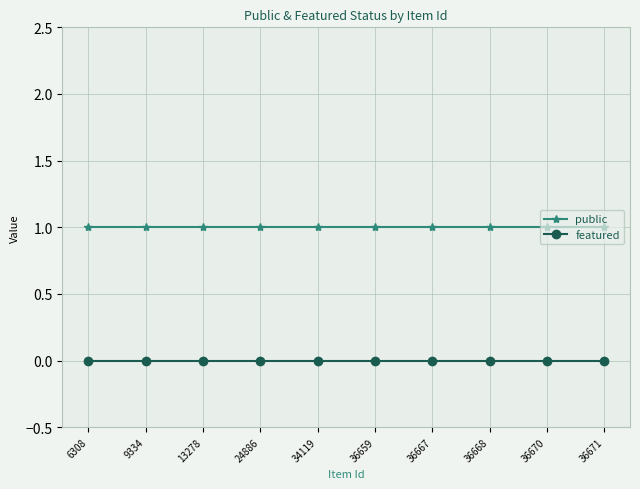

What is the value of the public point at the 6th from the left?

1